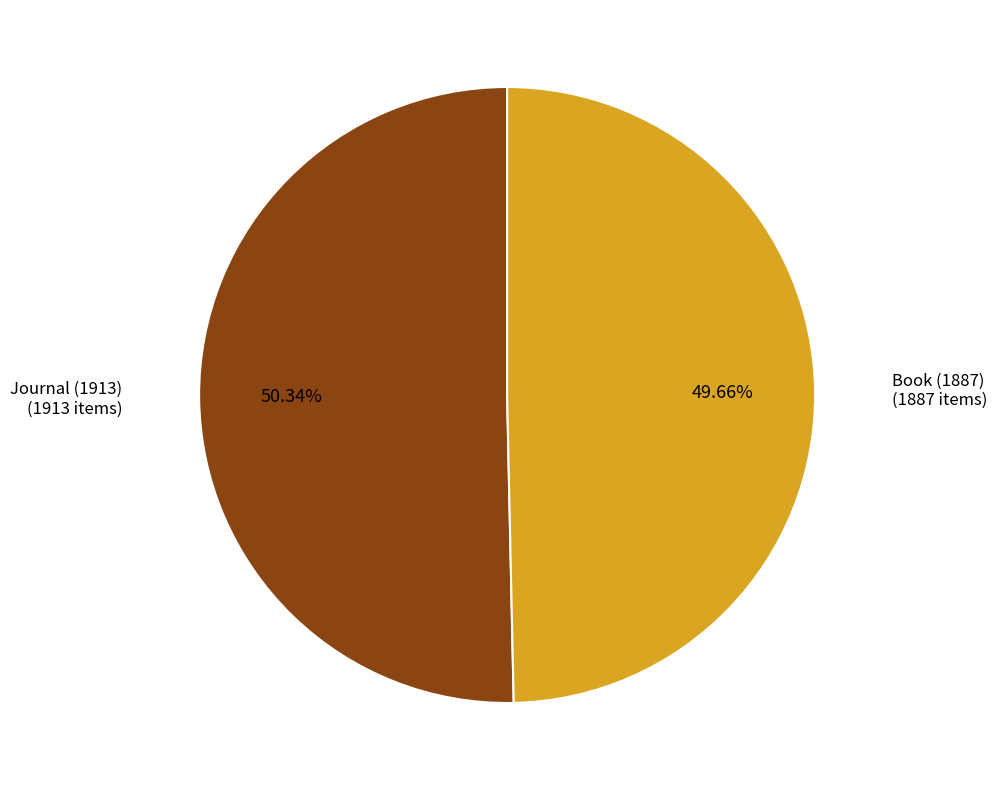

True or false: Book (1887) accounts for 59% of the total.

False